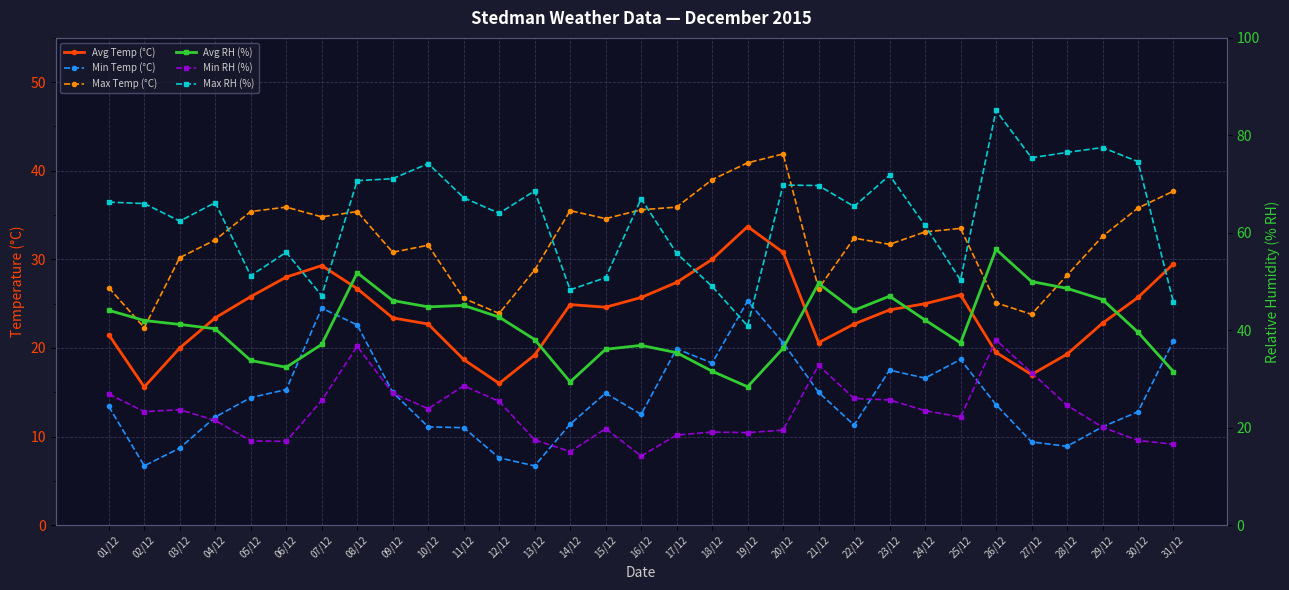

What is the difference between the second highest and minimum values in the Avg RH (%) series?

23.4